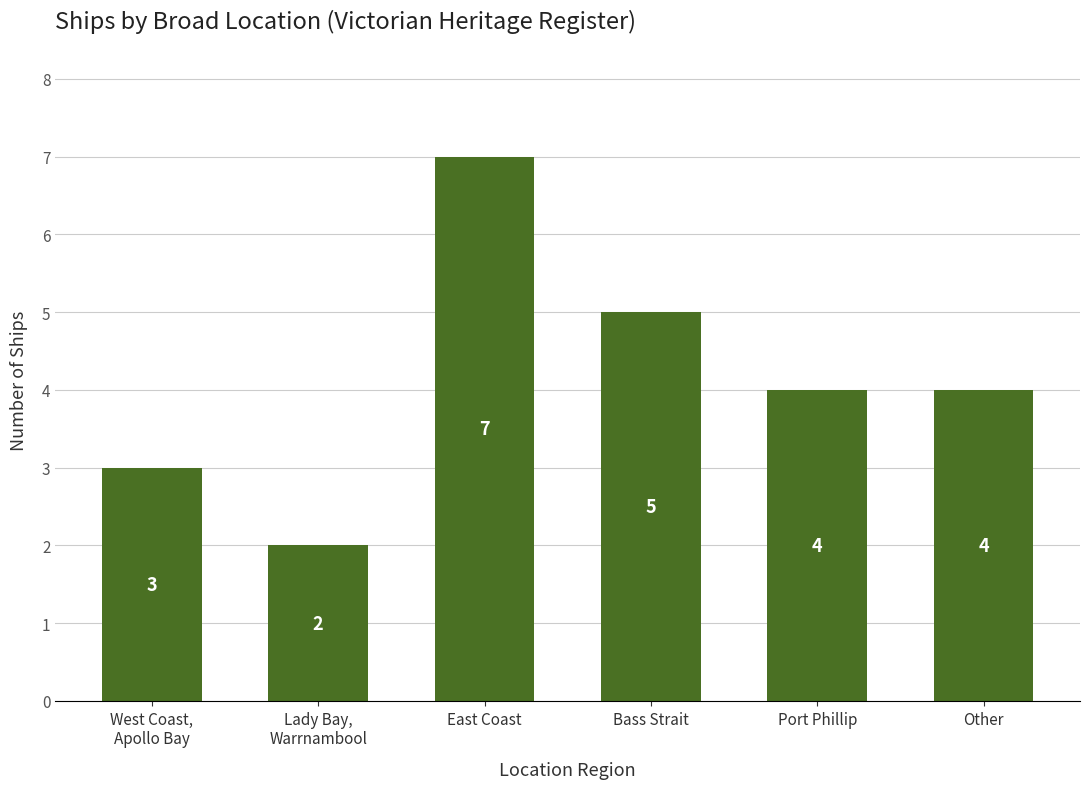

What is the greatest value displayed?

7